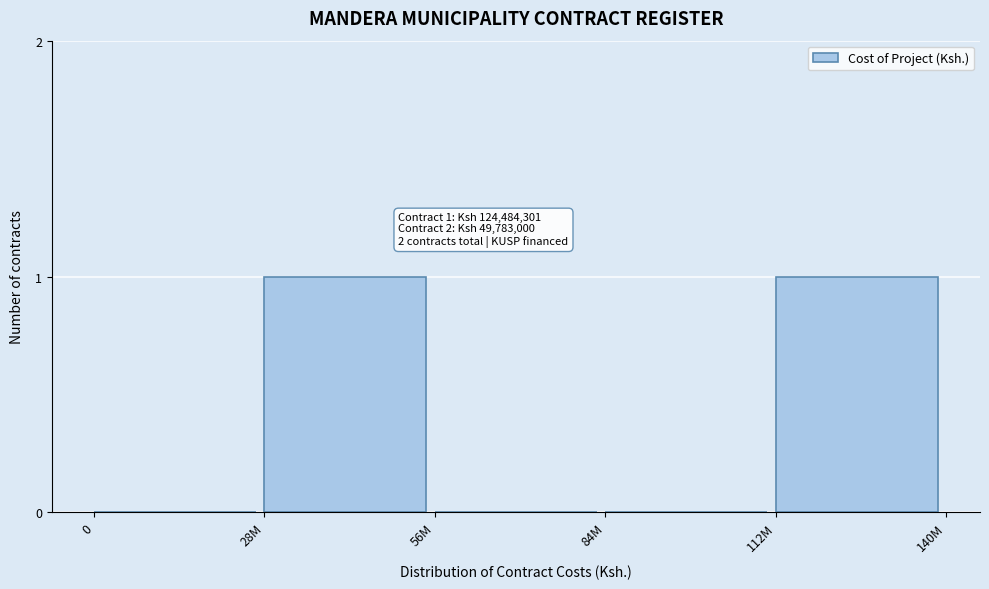

Reading left to right, extract all data points from this chart.

0=0	28M=1	56M=0	84M=0	112M=1